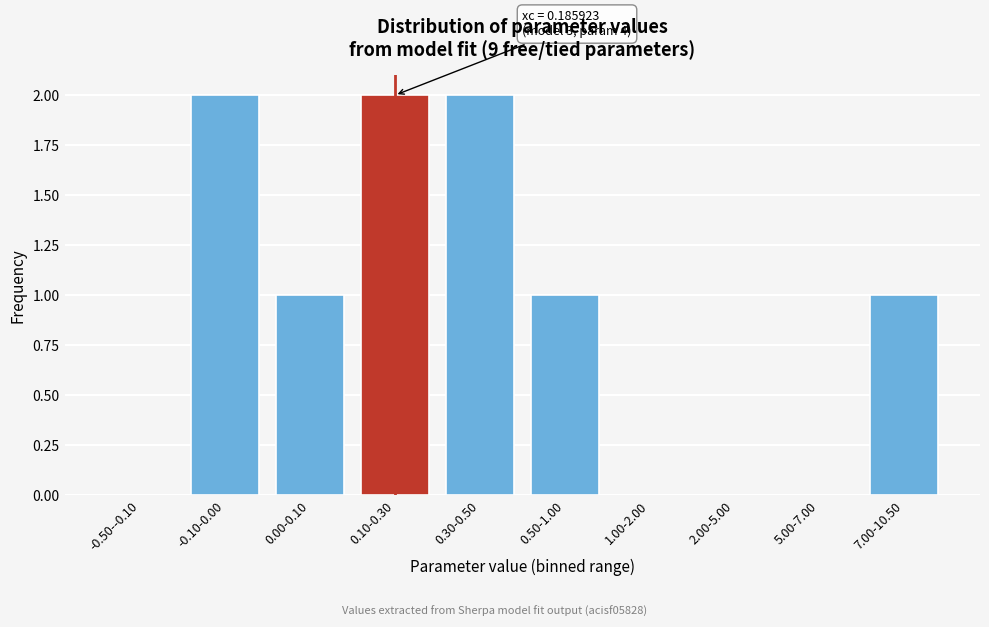

Reading right to left, transcribe all the data shown in this chart.

7.00-10.50=1	5.00-7.00=0	2.00-5.00=0	1.00-2.00=0	0.50-1.00=1	0.30-0.50=2	0.10-0.30=2	0.00-0.10=1	-0.10-0.00=2	-0.50--0.10=0